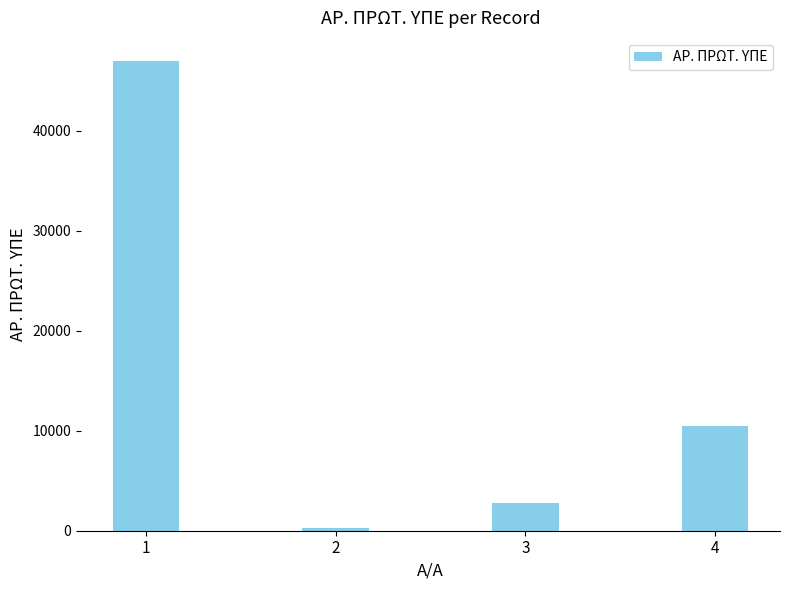

What is the difference between the values at 4 and 1?

36439